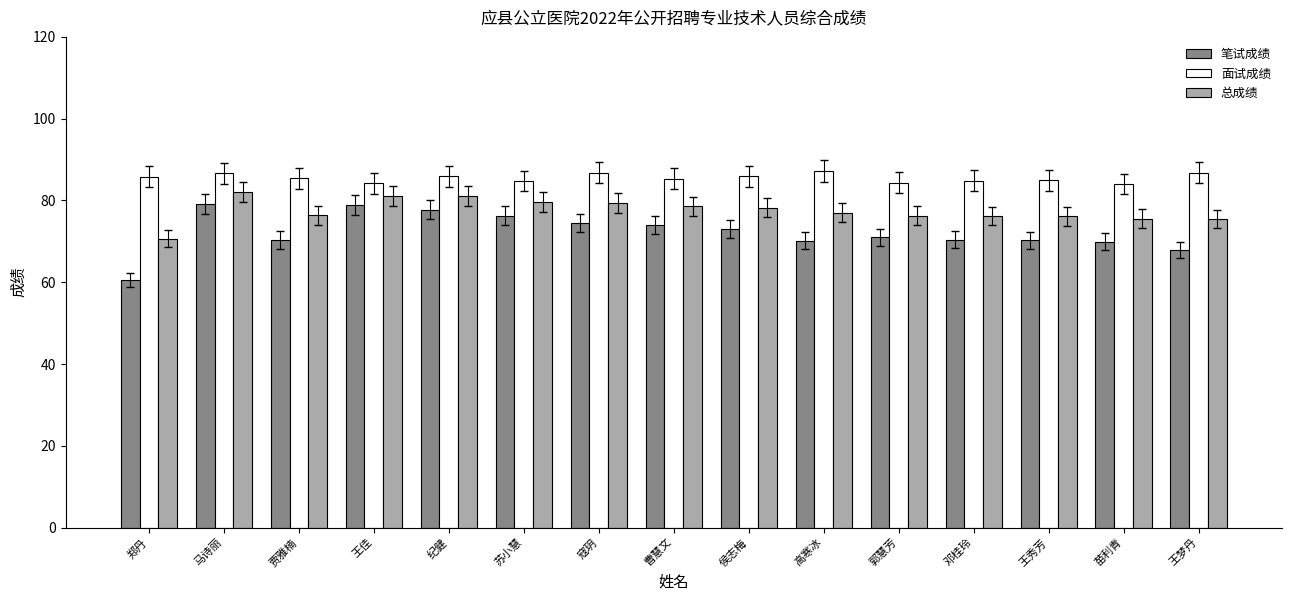

Is it true that 面试成绩 equals 134.1 at 苏小慧?

False